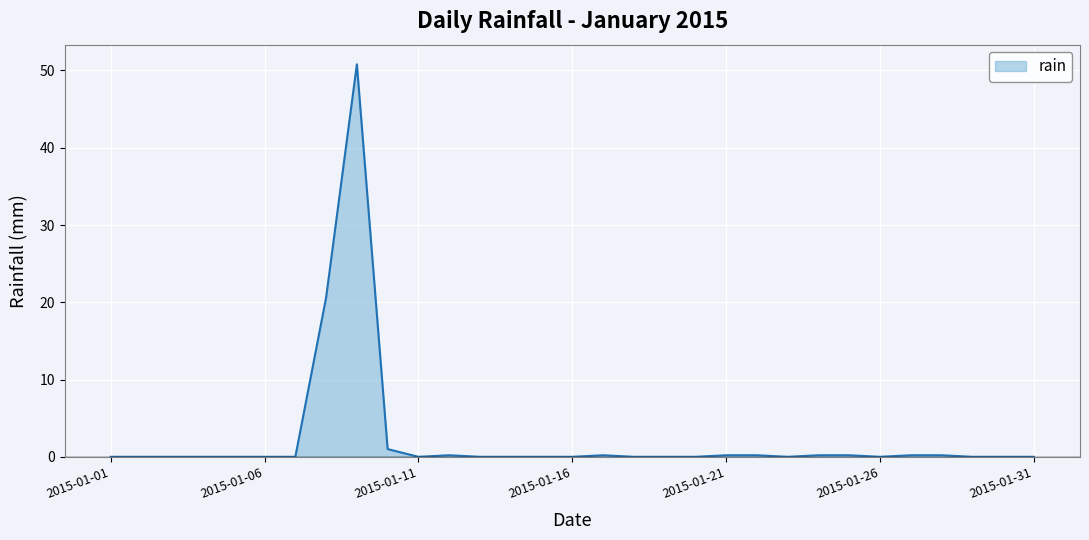

What is the greatest value displayed?

50.8